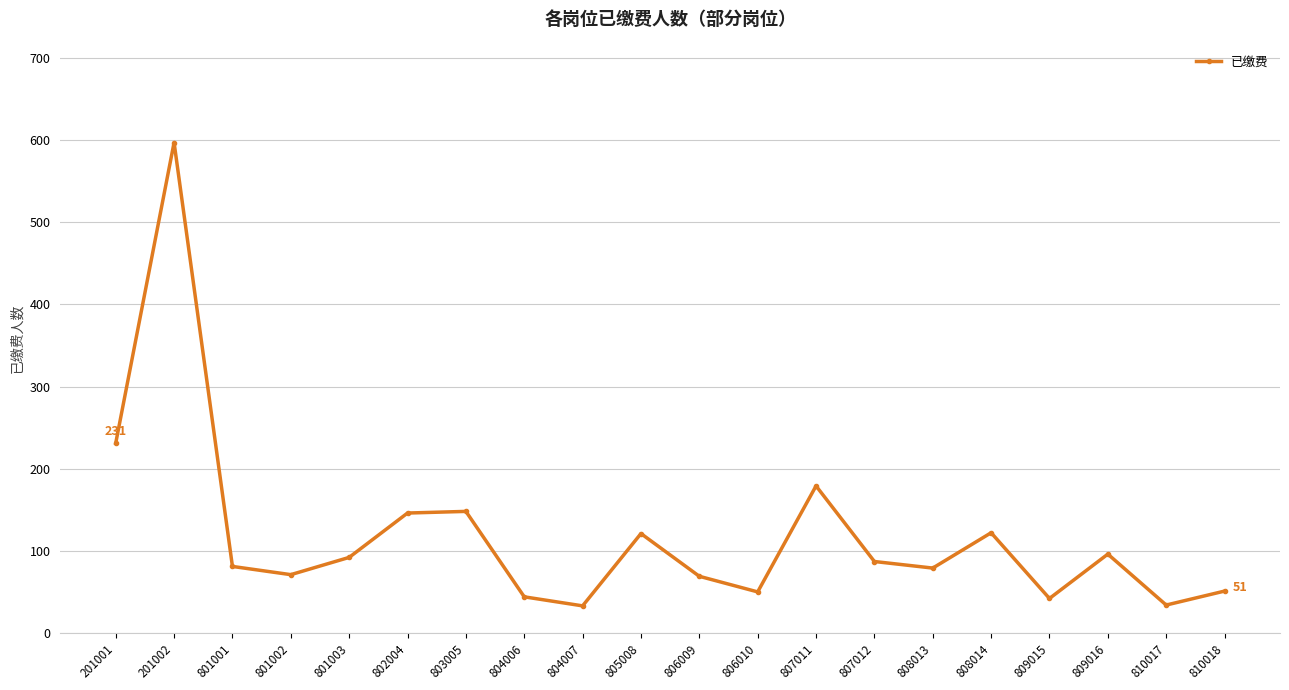

Between 804006 and 801001, which is larger?

801001